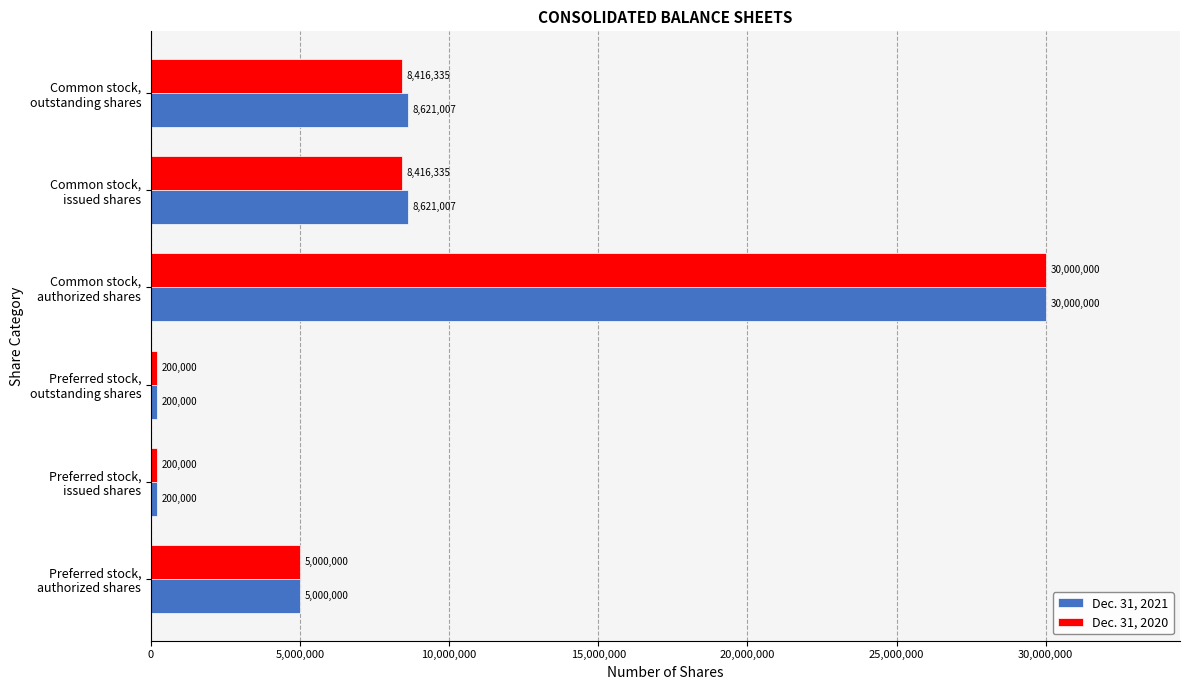

Rank the series by their average value, from lowest to highest.

Dec. 31, 2020, Dec. 31, 2021